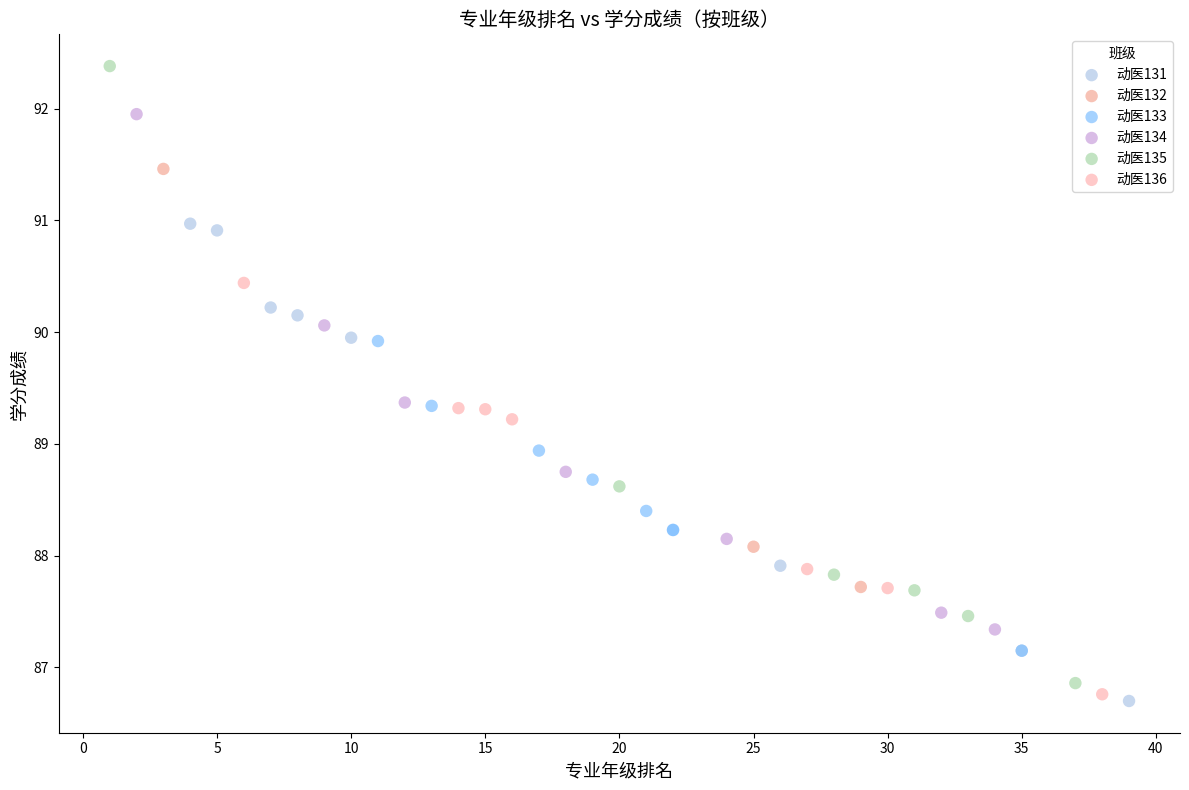

Which series contains the lowest Y value?

动医131